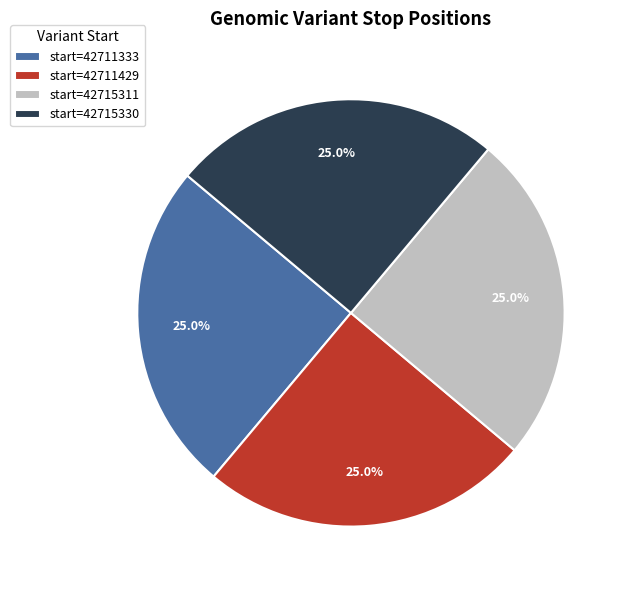

Is there any slice that represents more than half of the pie?

No